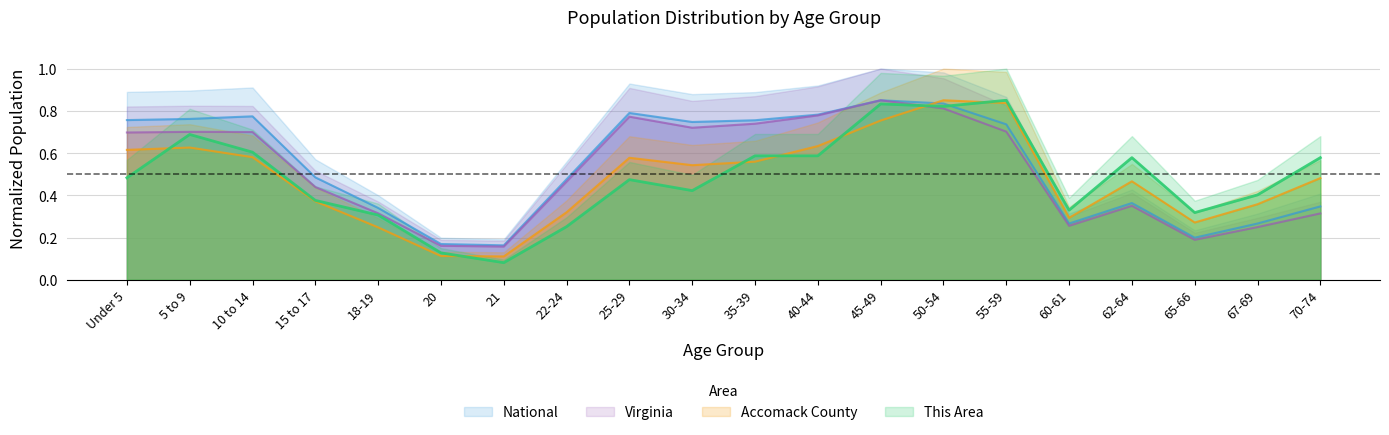

What is the approximate value of Virginia at 5 to 9?

0.7